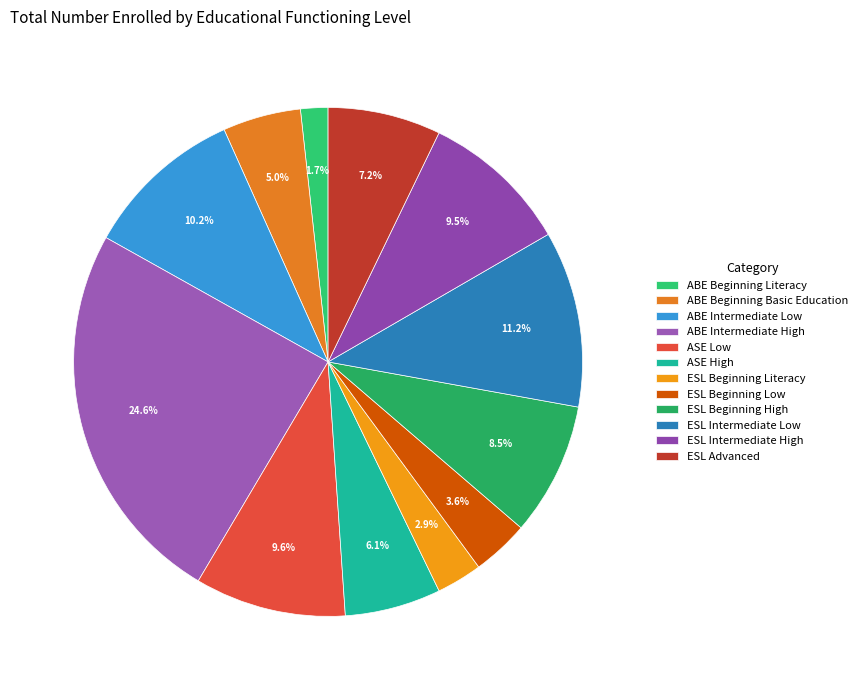

Is there a majority slice in this chart?

No